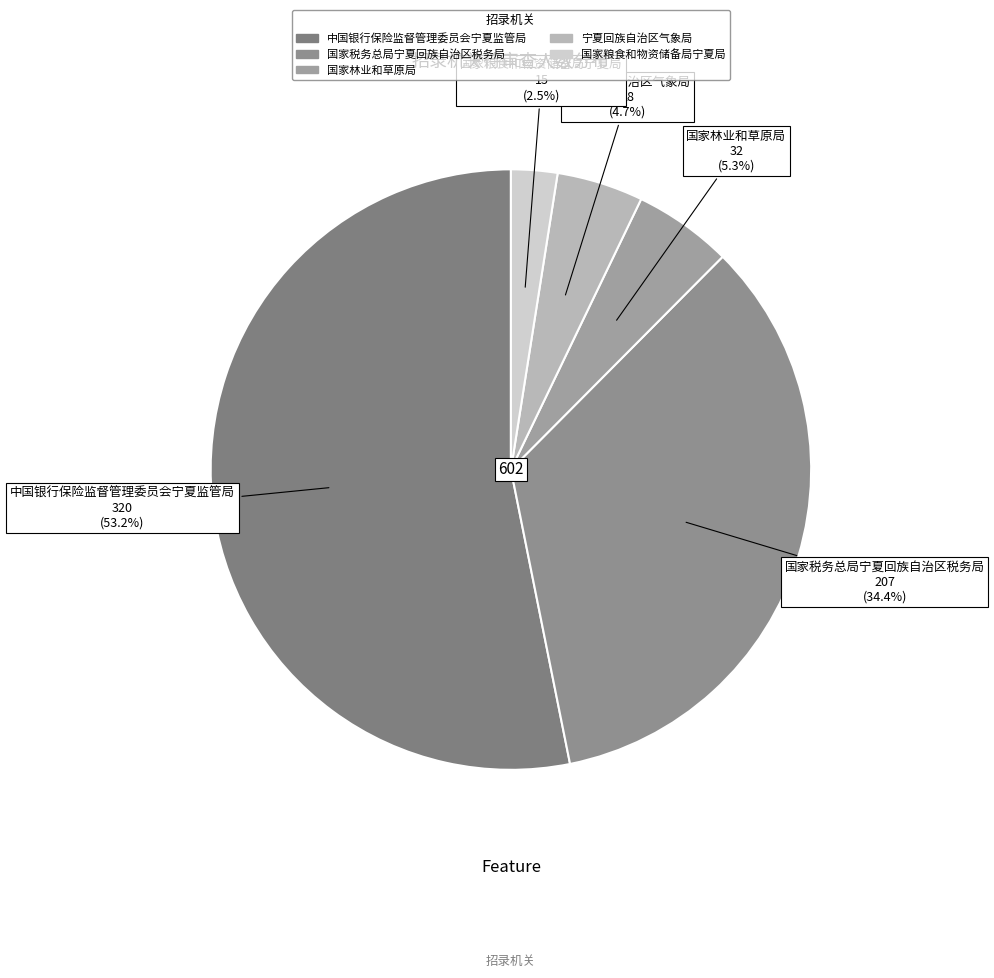

What is the majority slice?

中国银行保险监督管理委员会宁夏监管局